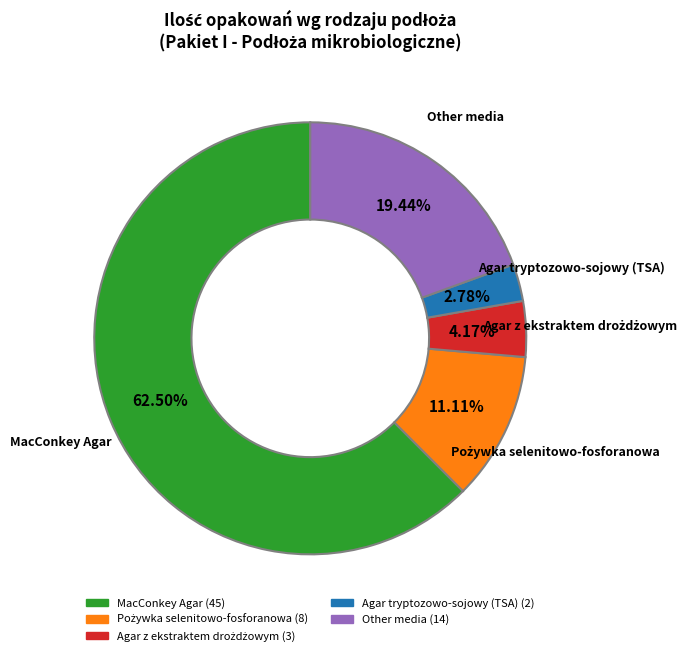

Is there any slice that represents more than half of the pie?

Yes